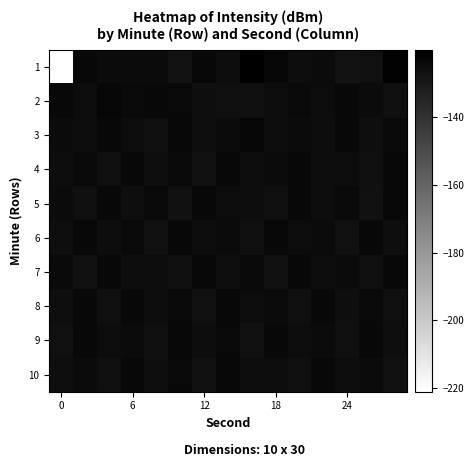

Rank the series by their maximum value, from highest to lowest.

1, 2, 3, 4, 7, 5, 6, 9, 8, 10